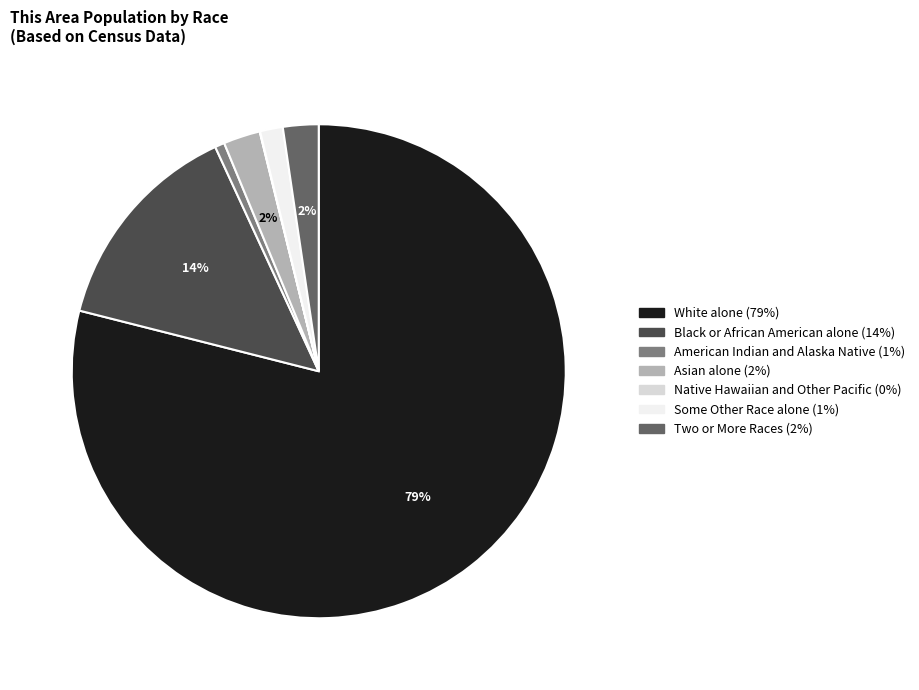

To the nearest percent, what portion does American Indian and Alaska Native represent?

1%